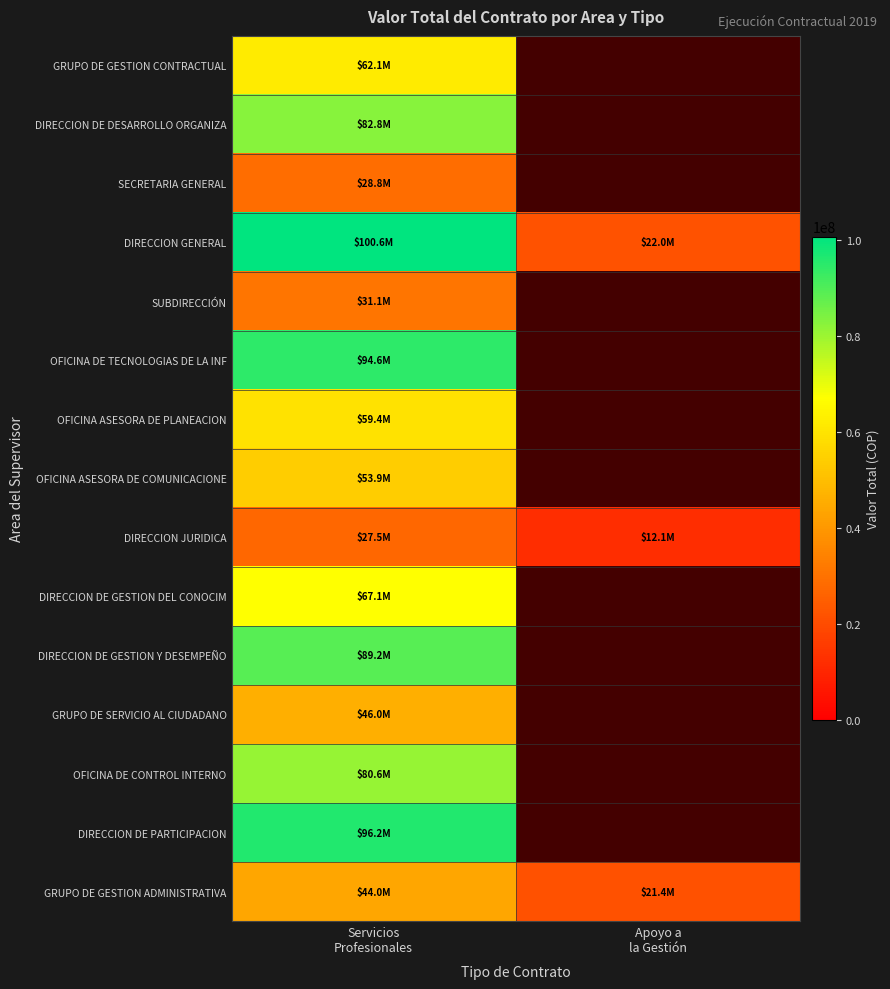

What is the lowest value of the DIRECCION DE DESARROLLO ORGANIZA series?

82800000.0